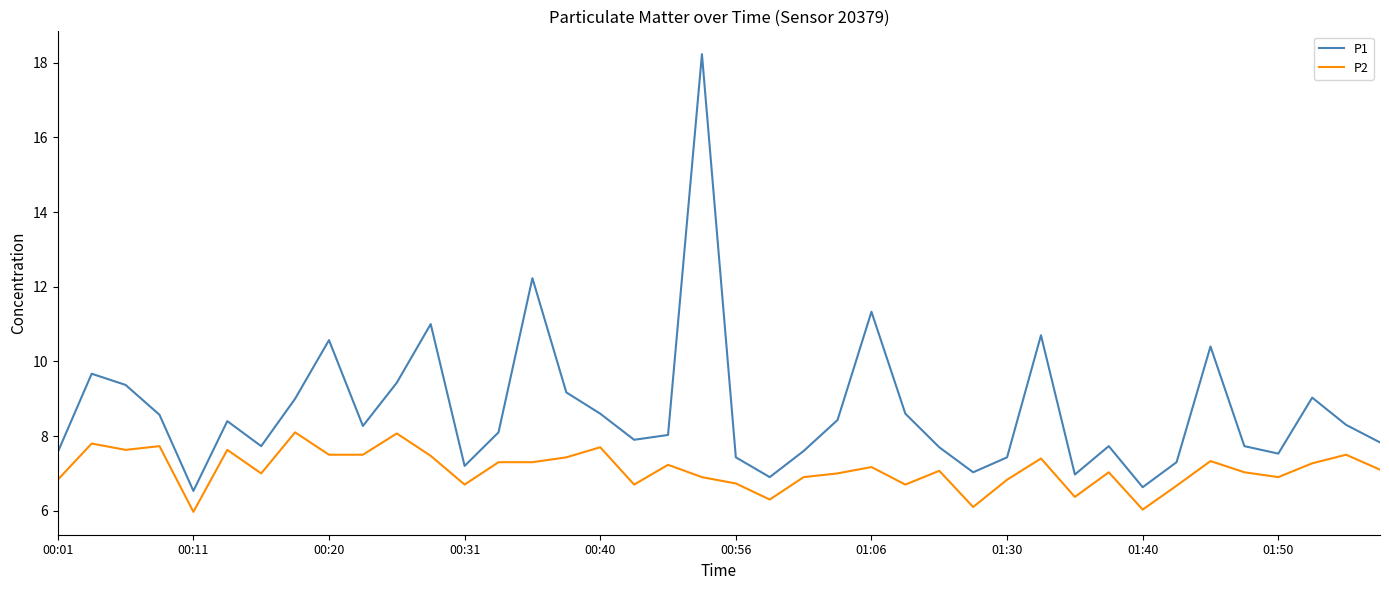

Count the number of data series in this chart.

2